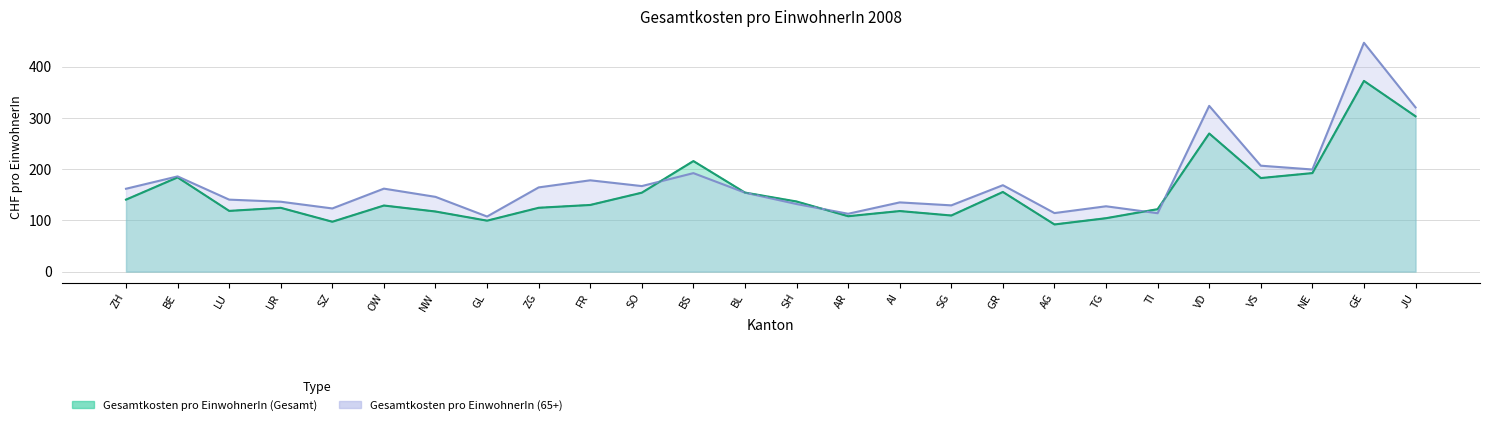

Between AG and SZ, which is larger?

SZ